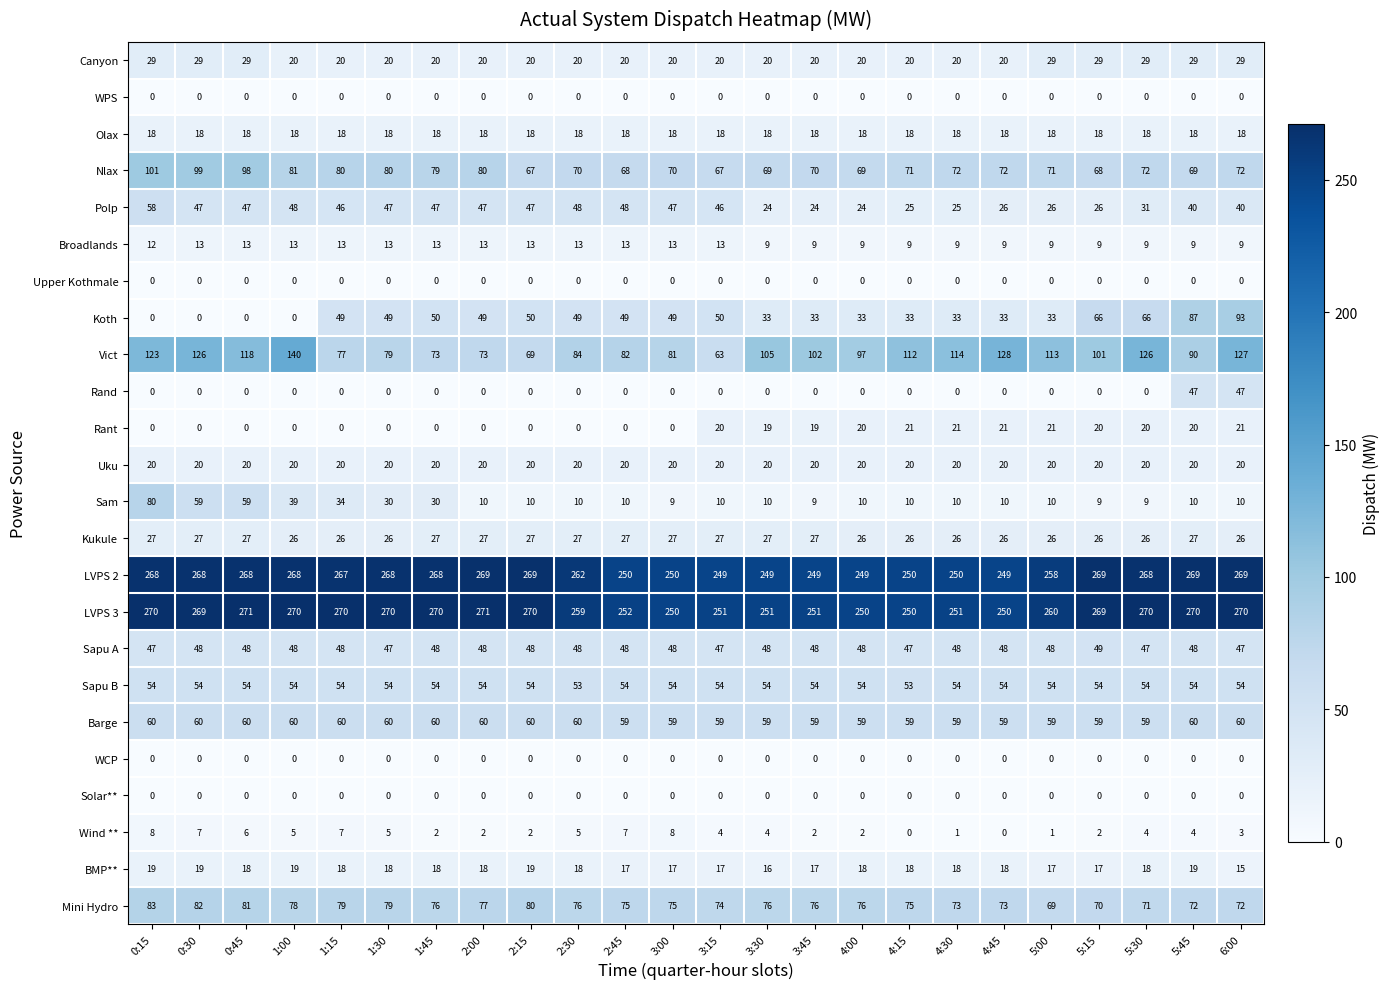

Which series has the widest spread of values?

Koth